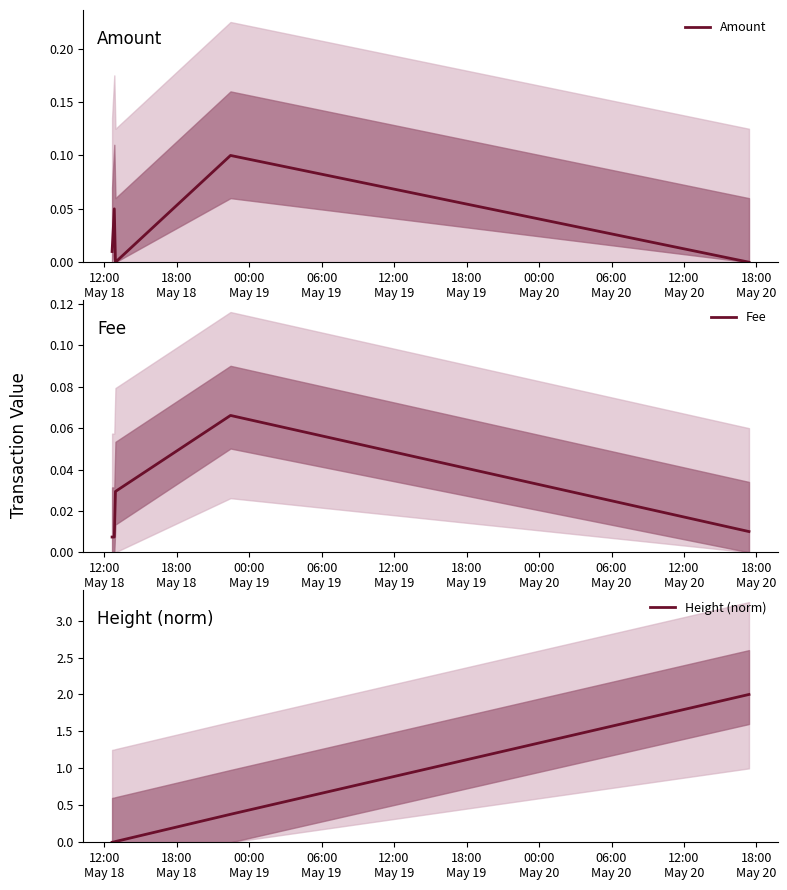

Is the value of Height (norm) at 18:00
May 18 greater than the value of Fee at 00:00
May 19?

No